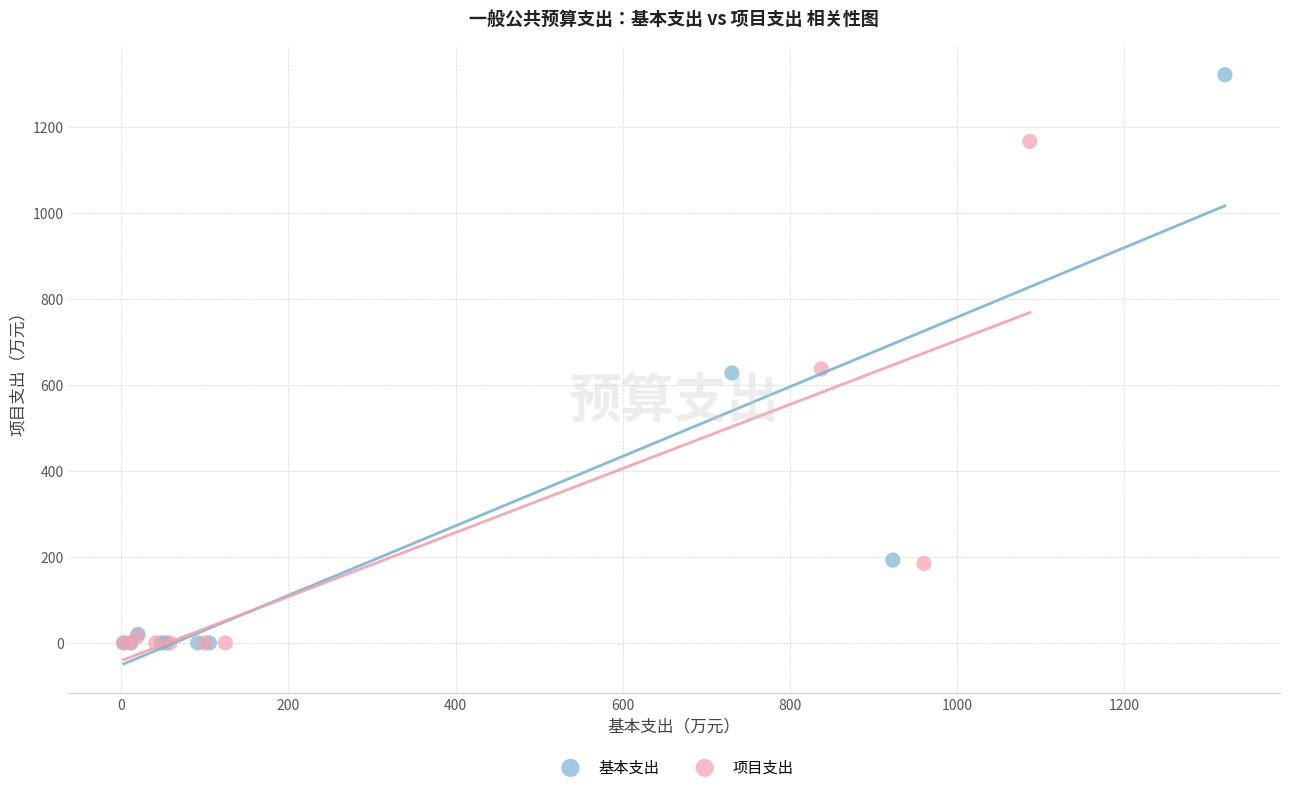

Which series has the largest Y range (max minus min)?

基本支出